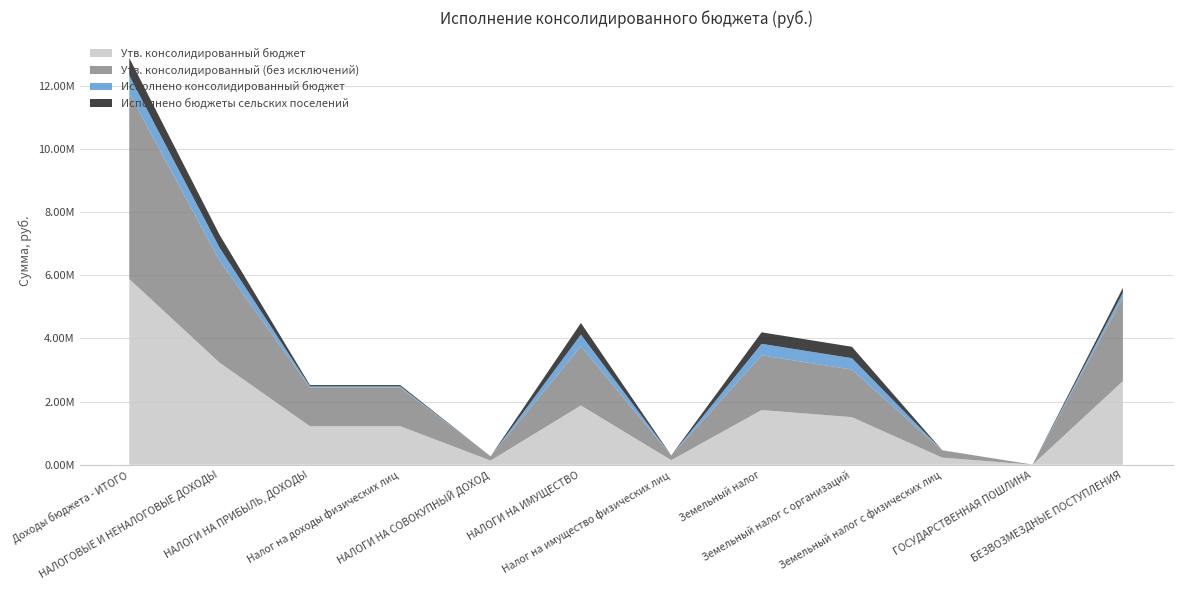

Reading left to right, list all the values displayed in this chart.

Утв. консолидированный бюджет: Доходы бюджета - ИТОГО=5881425.4	НАЛОГОВЫЕ И НЕНАЛОГОВЫЕ ДОХОДЫ=3231900.0	НАЛОГИ НА ПРИБЫЛЬ, ДОХОДЫ=1220500.0	Налог на доходы физических лиц=1220500.0	НАЛОГИ НА СОВОКУПНЫЙ ДОХОД=132400.0	НАЛОГИ НА ИМУЩЕСТВО=1877000.0	Налог на имущество физических лиц=145000.0	Земельный налог=1732000.0	Земельный налог с организаций=1506840.0	Земельный налог с физических лиц=225160.0	ГОСУДАРСТВЕННАЯ ПОШЛИНА=2000.0	БЕЗВОЗМЕЗДНЫЕ ПОСТУПЛЕНИЯ=2649525.4
Утв. консолидированный (без исключений): Доходы бюджета - ИТОГО=5881425.4	НАЛОГОВЫЕ И НЕНАЛОГОВЫЕ ДОХОДЫ=3231900.0	НАЛОГИ НА ПРИБЫЛЬ, ДОХОДЫ=1220500.0	Налог на доходы физических лиц=1220500.0	НАЛОГИ НА СОВОКУПНЫЙ ДОХОД=132400.0	НАЛОГИ НА ИМУЩЕСТВО=1877000.0	Налог на имущество физических лиц=145000.0	Земельный налог=1732000.0	Земельный налог с организаций=1506840.0	Земельный налог с физических лиц=225160.0	ГОСУДАРСТВЕННАЯ ПОШЛИНА=2000.0	БЕЗВОЗМЕЗДНЫЕ ПОСТУПЛЕНИЯ=2649525.4
Исполнено консолидированный бюджет: Доходы бюджета - ИТОГО=559785.9	НАЛОГОВЫЕ И НЕНАЛОГОВЫЕ ДОХОДЫ=408052.9	НАЛОГИ НА ПРИБЫЛЬ, ДОХОДЫ=40738.3	Налог на доходы физических лиц=40738.3	НАЛОГИ НА СОВОКУПНЫЙ ДОХОД=223.0	НАЛОГИ НА ИМУЩЕСТВО=367091.5	Налог на имущество физических лиц=2279.5	Земельный налог=364812.0	Земельный налог с организаций=360951.0	Земельный налог с физических лиц=3861.0	ГОСУДАРСТВЕННАЯ ПОШЛИНА=0.0	БЕЗВОЗМЕЗДНЫЕ ПОСТУПЛЕНИЯ=151733.0
Исполнено бюджеты сельских поселений: Доходы бюджета - ИТОГО=559785.9	НАЛОГОВЫЕ И НЕНАЛОГОВЫЕ ДОХОДЫ=408052.9	НАЛОГИ НА ПРИБЫЛЬ, ДОХОДЫ=40738.3	Налог на доходы физических лиц=40738.3	НАЛОГИ НА СОВОКУПНЫЙ ДОХОД=223.0	НАЛОГИ НА ИМУЩЕСТВО=367091.5	Налог на имущество физических лиц=2279.5	Земельный налог=364812.0	Земельный налог с организаций=360951.0	Земельный налог с физических лиц=3861.0	ГОСУДАРСТВЕННАЯ ПОШЛИНА=0.0	БЕЗВОЗМЕЗДНЫЕ ПОСТУПЛЕНИЯ=151733.0